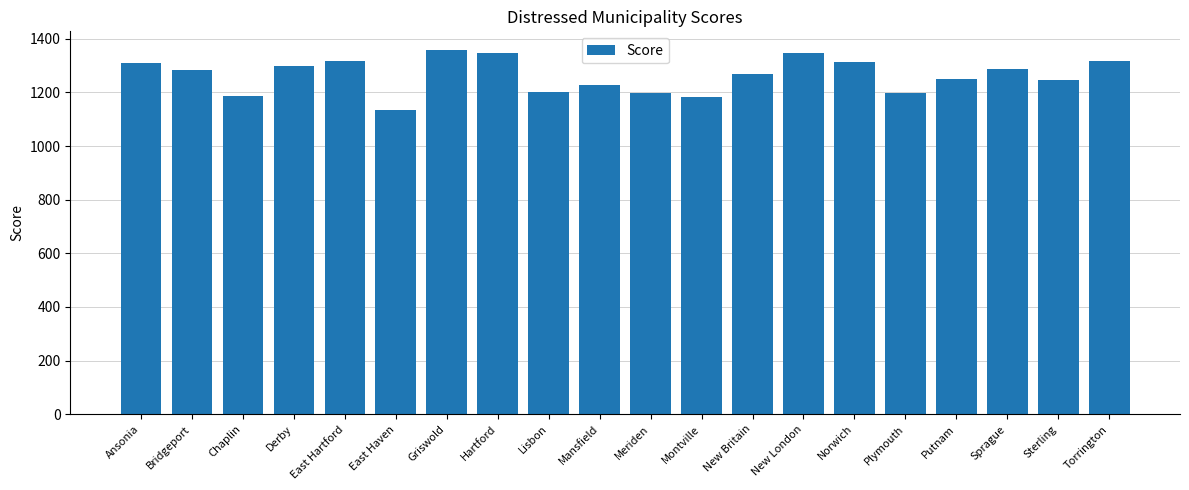

What is the label of the 4th bar from the left?

Derby